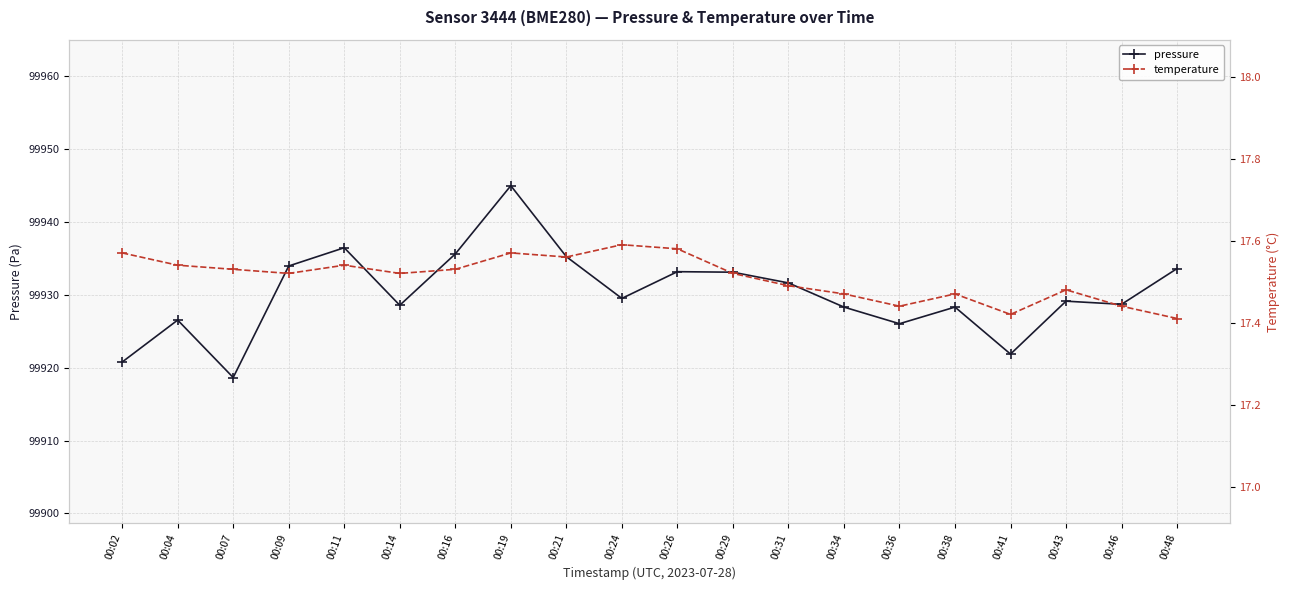

Reading right to left, extract all data points from this chart.

pressure: 99933.6	99928.7	99929.1	99921.8	99928.3	99926.0	99928.3	99931.6	99933.1	99933.1	99929.5	99935.2	99944.9	99935.6	99928.5	99936.4	99933.9	99918.6	99926.5	99920.8
temperature: 17.4	17.4	17.5	17.4	17.5	17.4	17.5	17.5	17.5	17.6	17.6	17.6	17.6	17.5	17.5	17.5	17.5	17.5	17.5	17.6